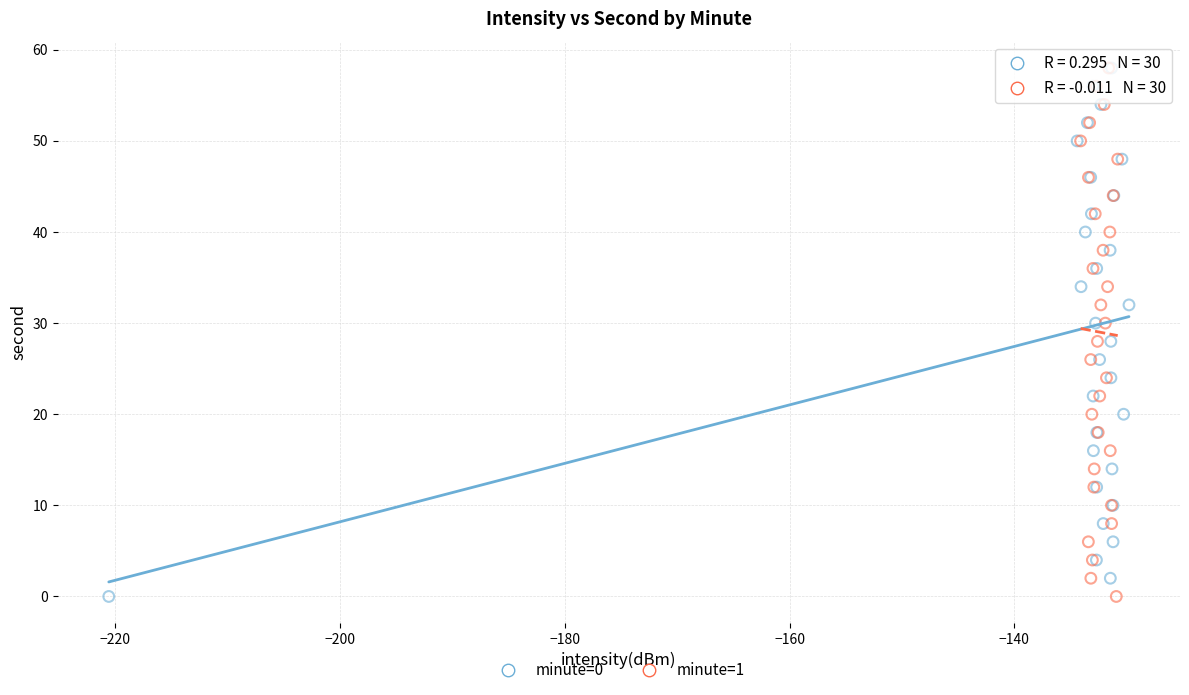

What are all the series names shown in the legend?

minute=0, minute=1